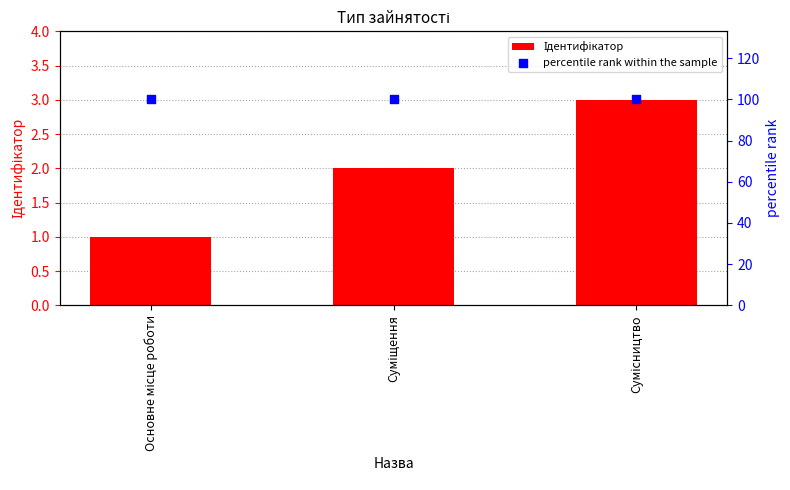

At how many categories does at least one series exceed 87?

3